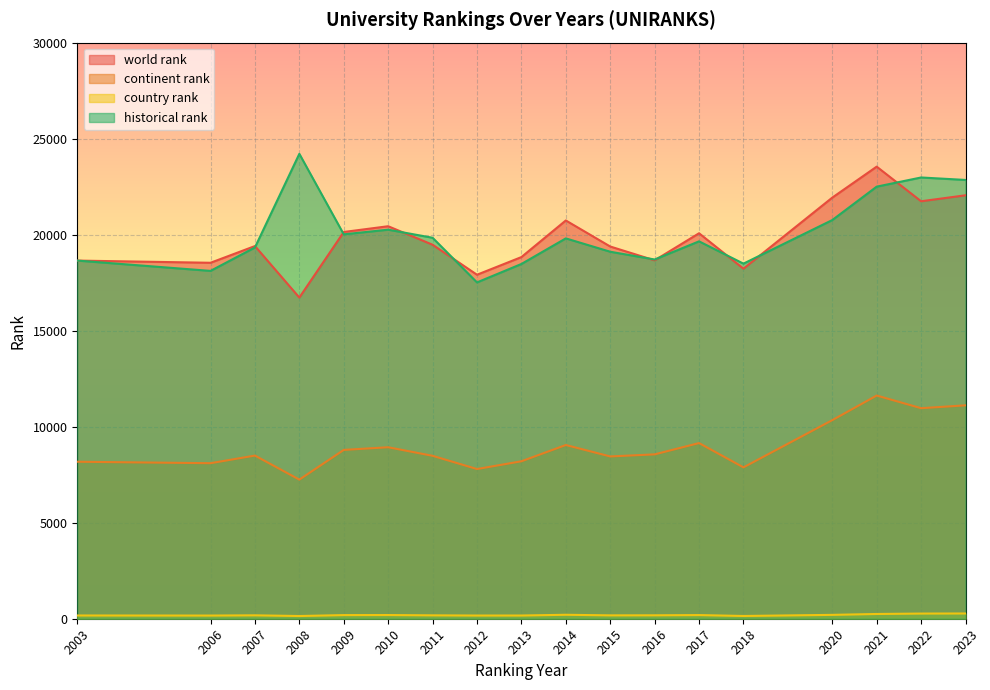

Where is the first local minimum for country rank?

2006